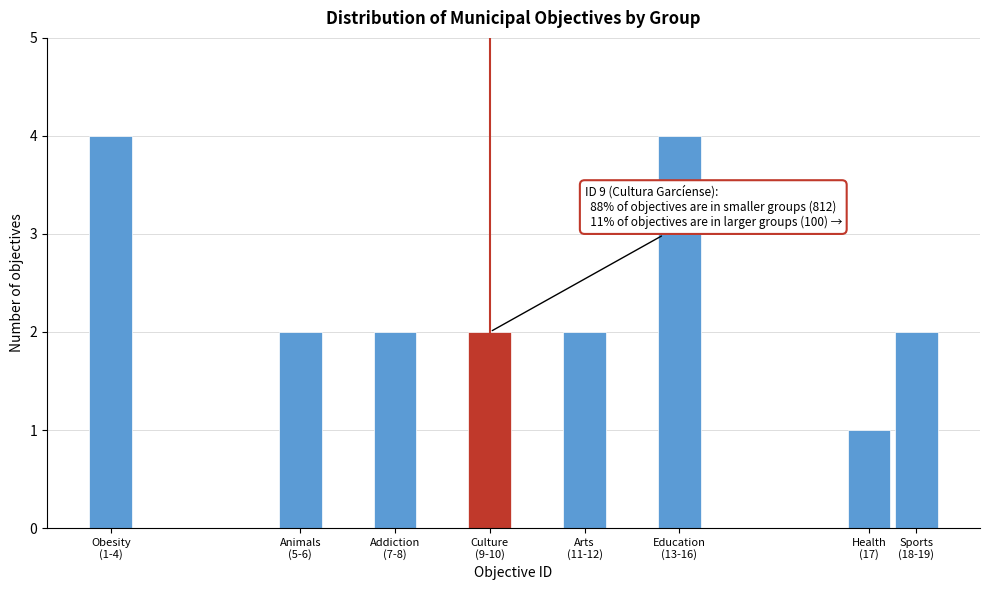

Reading left to right, list all the values displayed in this chart.

4	2	2	2	2	4	1	2